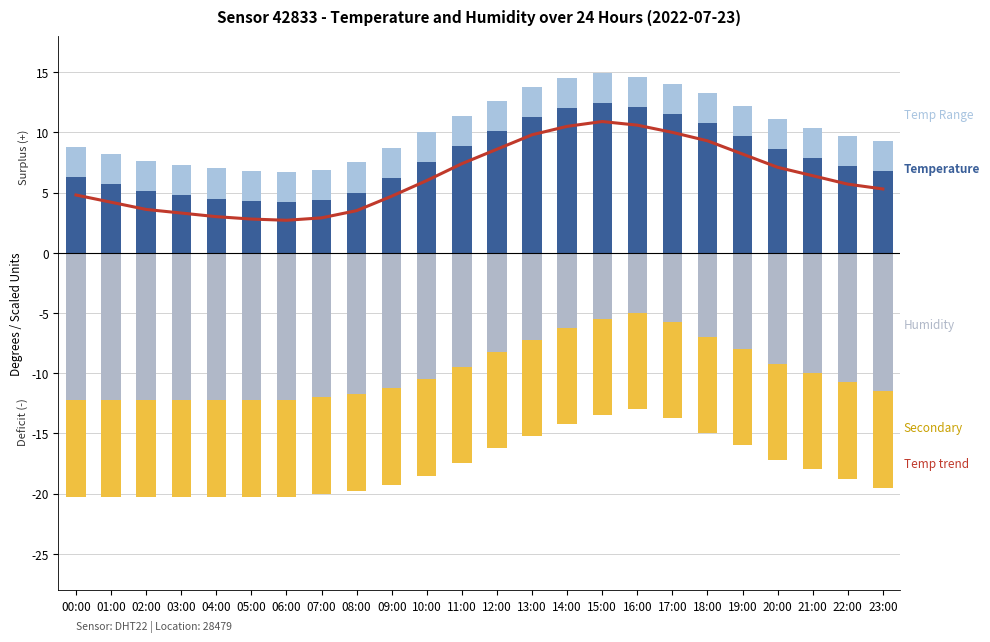

What is the sum of all Temp Range values?

60.0